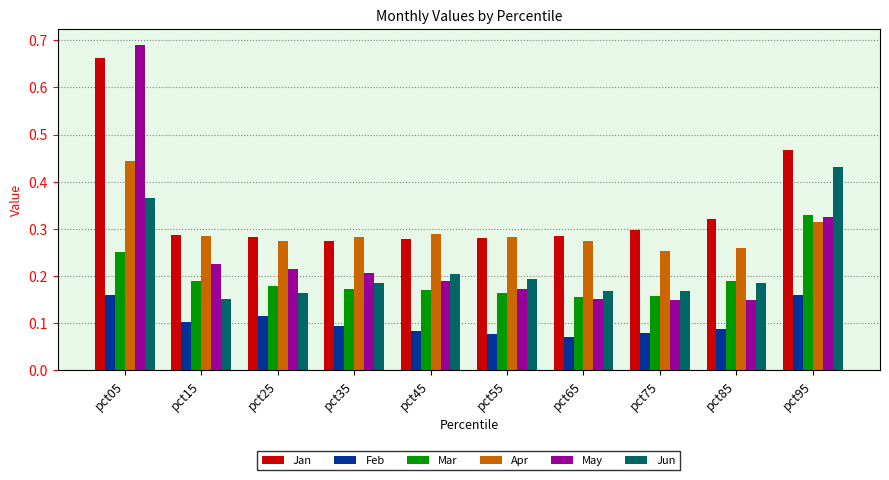

Is it true that Jan equals 1.2 at pct05?

False